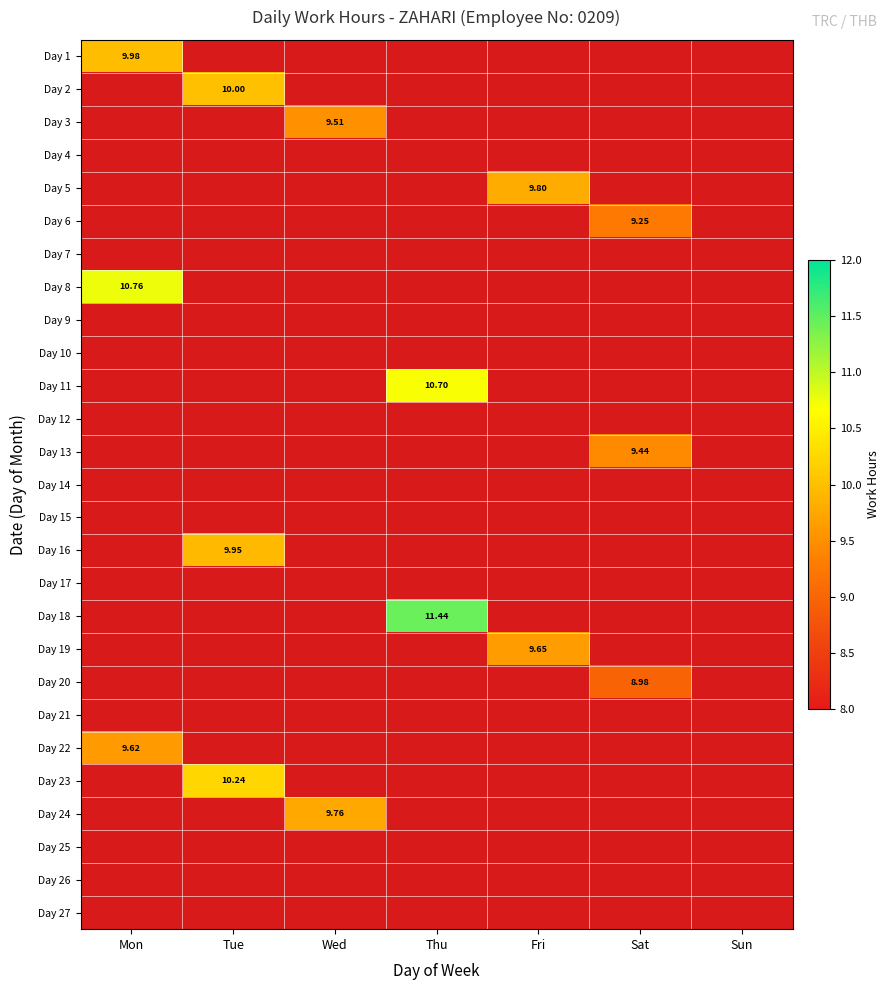

Which has a higher value, Mon or Thu?

Thu